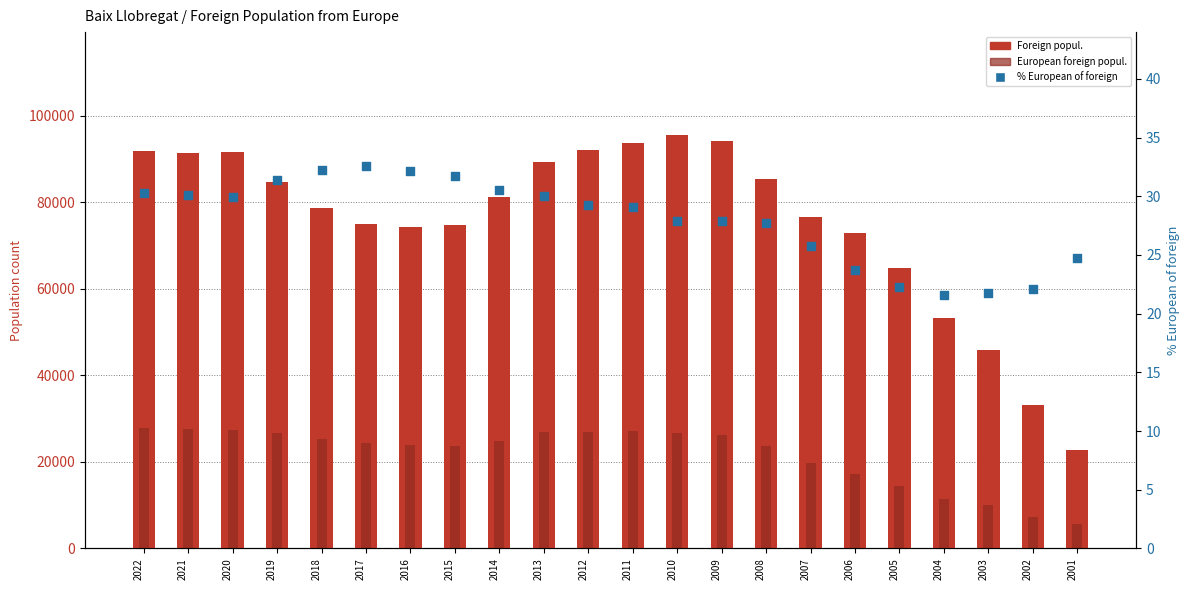

Which series has the largest total across all categories?

Foreign popul.